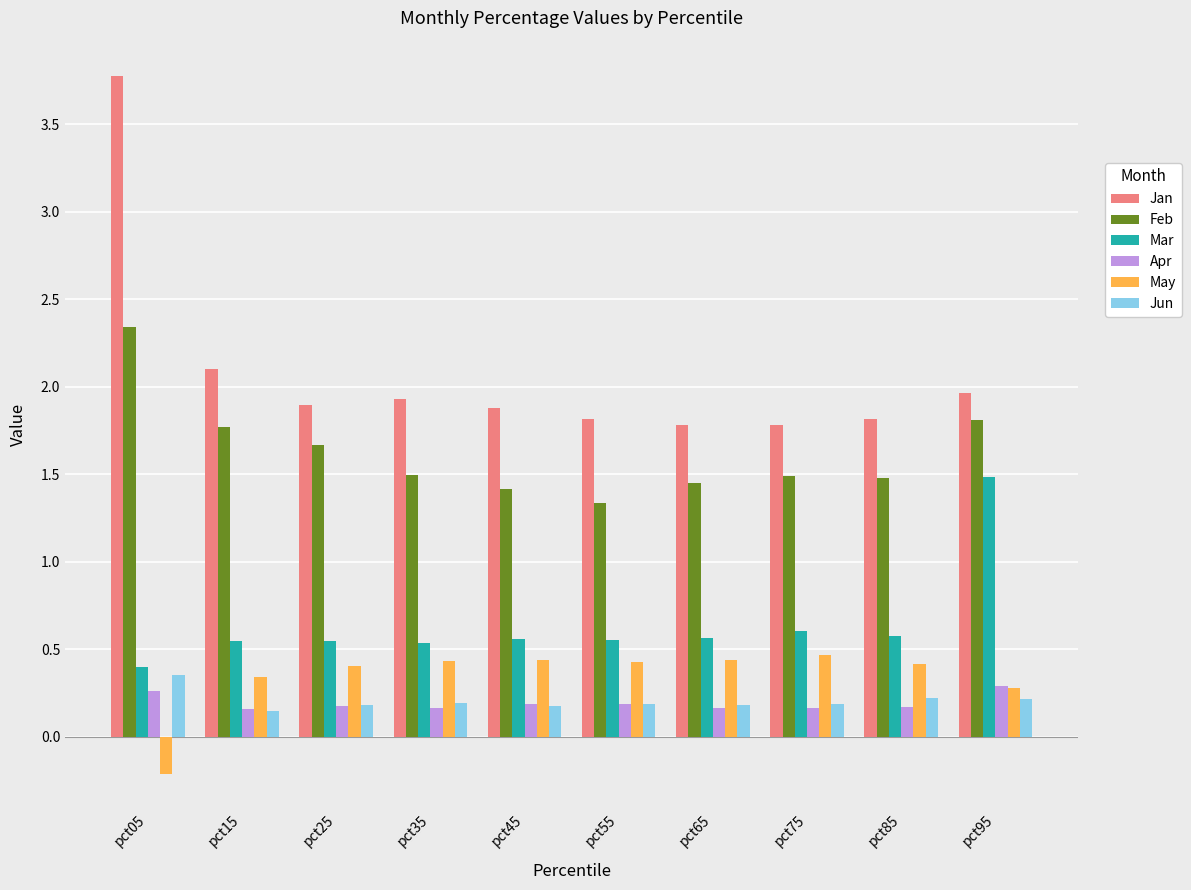

Are the bars grouped side by side (vs. stacked)?

Yes